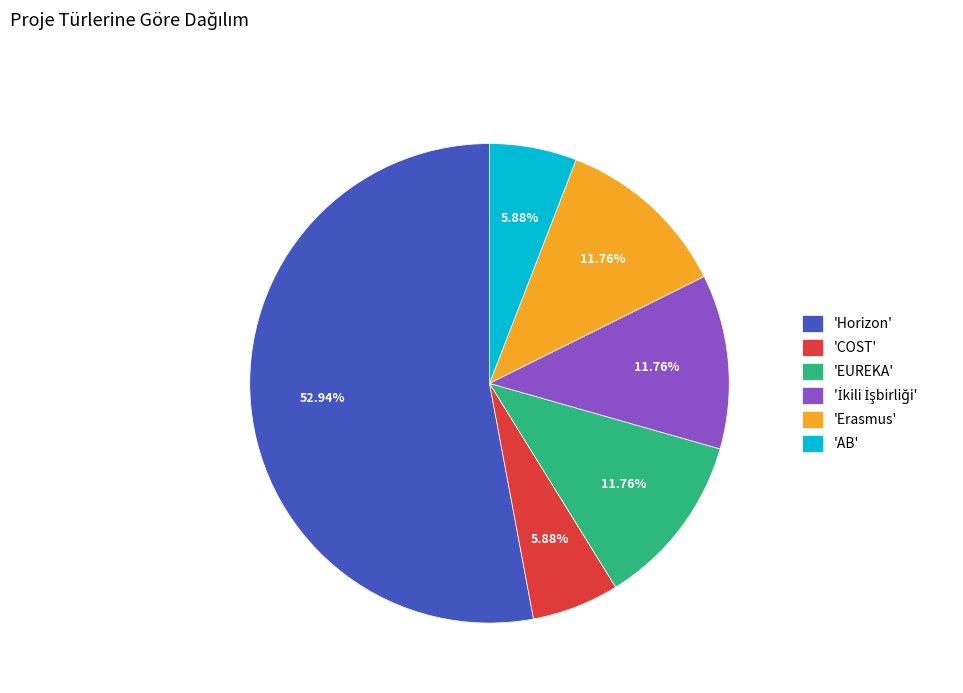

Does any single category account for the majority?

Yes